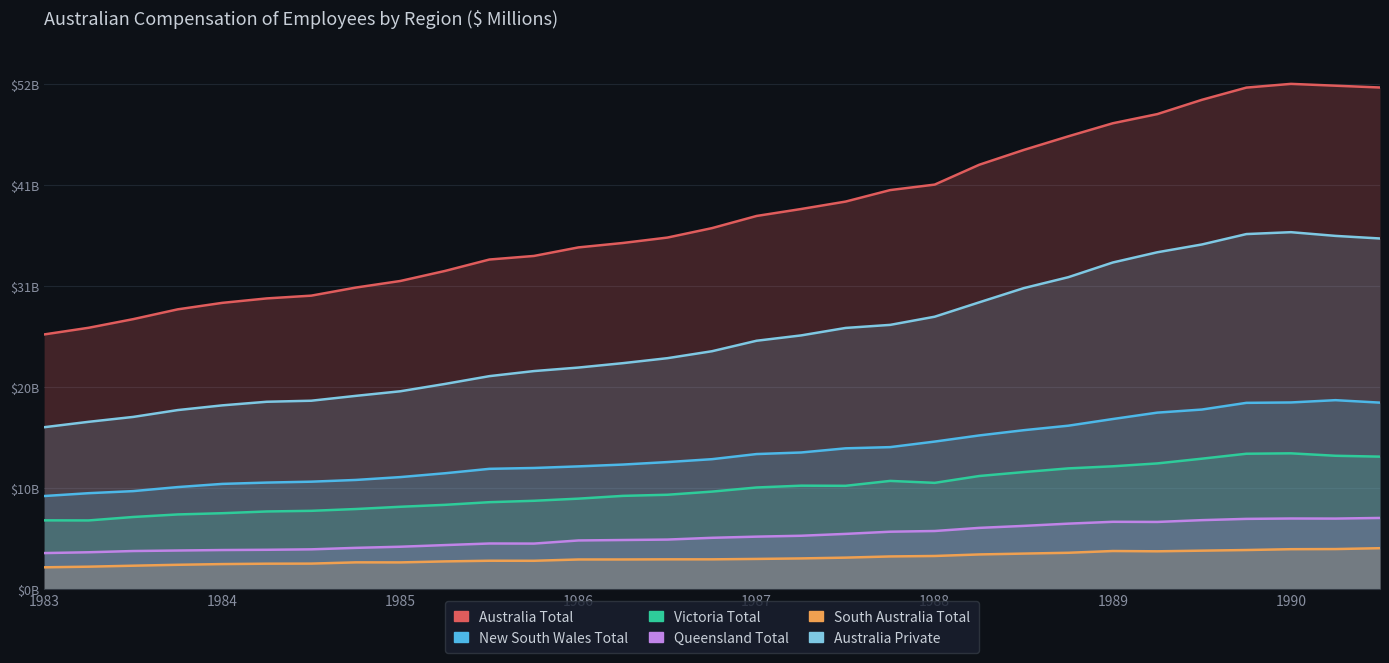

At how many categories does at least one series exceed 5850?

31